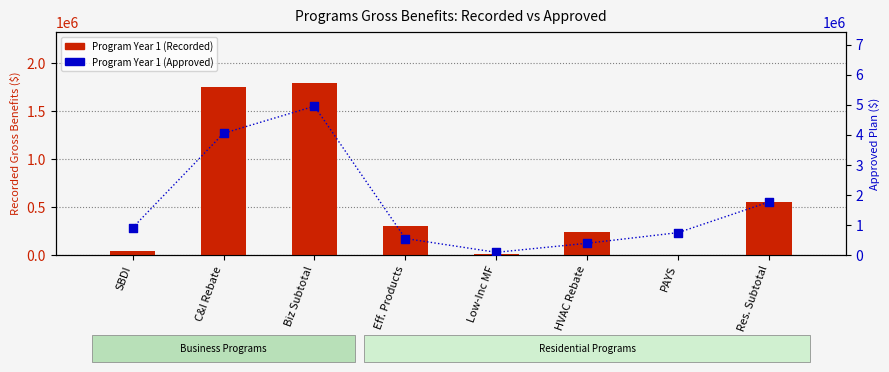

At which category is the sum across all series the highest?

Biz Subtotal